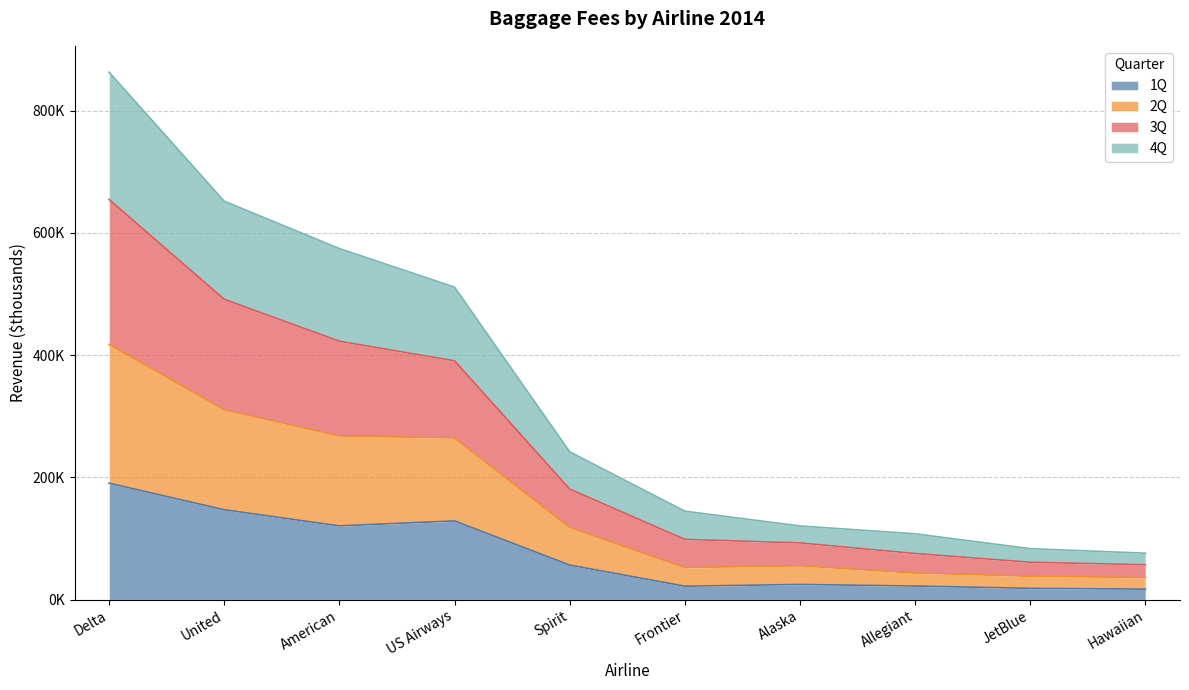

True or false: 2Q has more than 0 points higher than both neighbors.

False